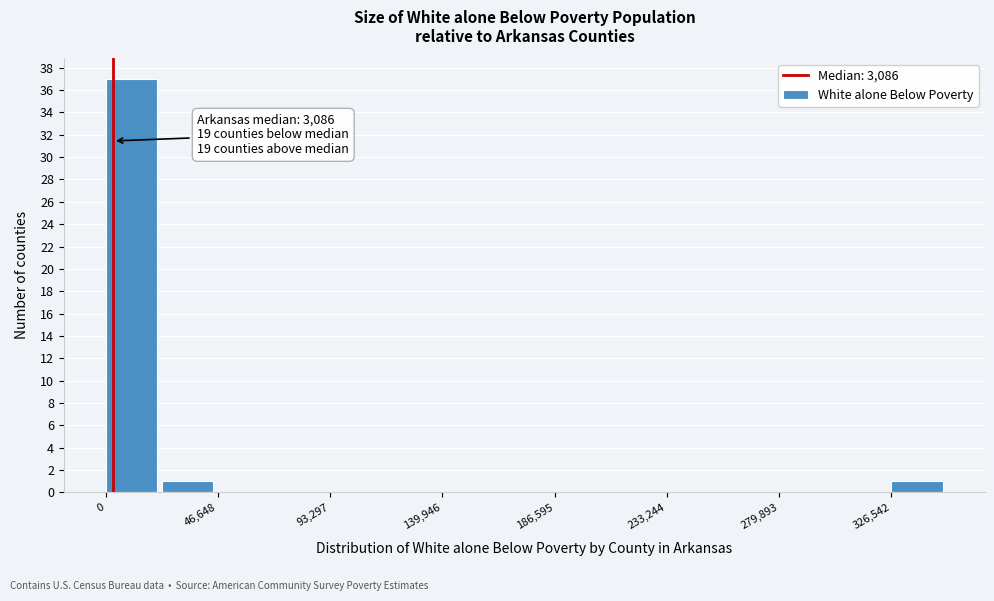

Which range on the x-axis has the tallest bar?

0 to 25000